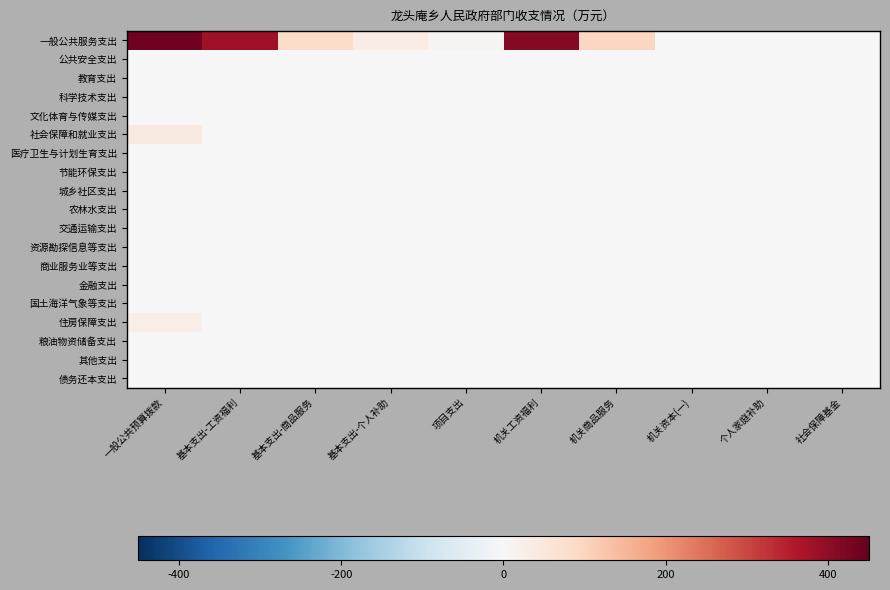

At which category is the sum across all series the highest?

一般公共预算拨款